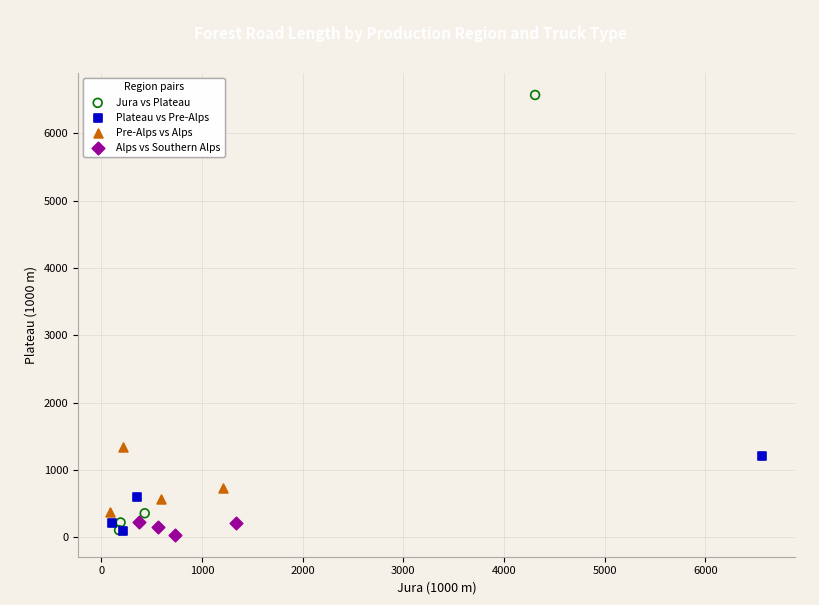

Which series contains the highest Y value?

Jura vs Plateau